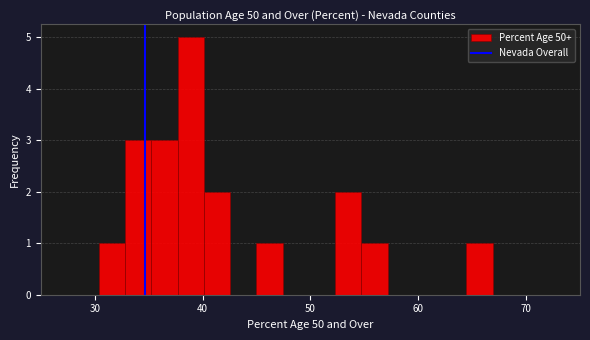

Read against the x-axis, roughly where is the centre of the tallest bar?

39